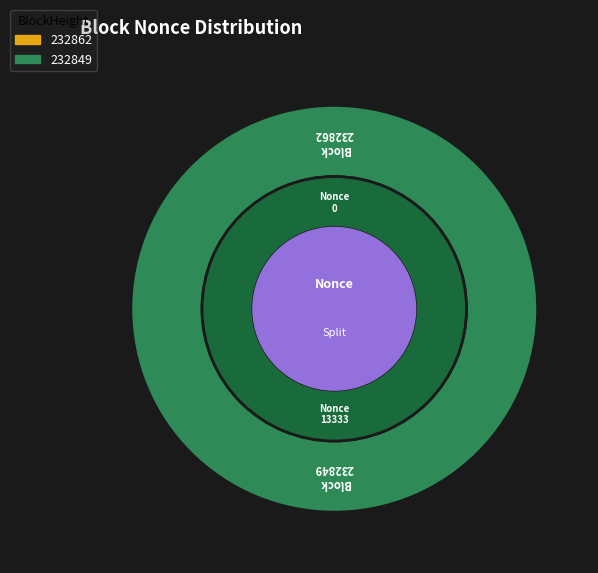

Is 232849 the majority of the pie?

Yes